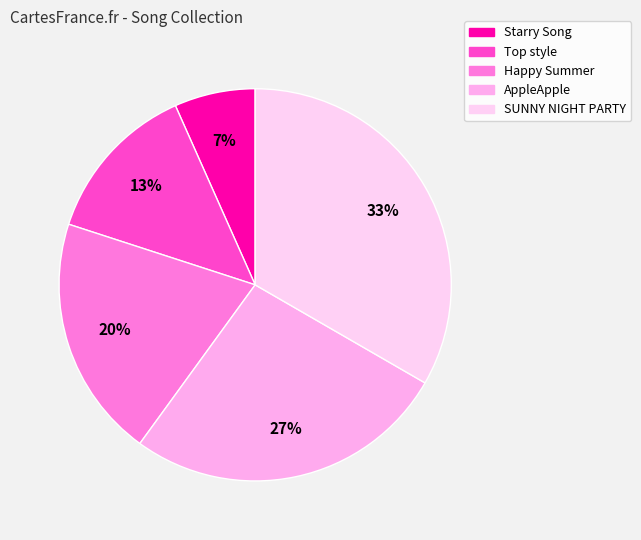

To the nearest percent, what is the average slice percentage?

20%